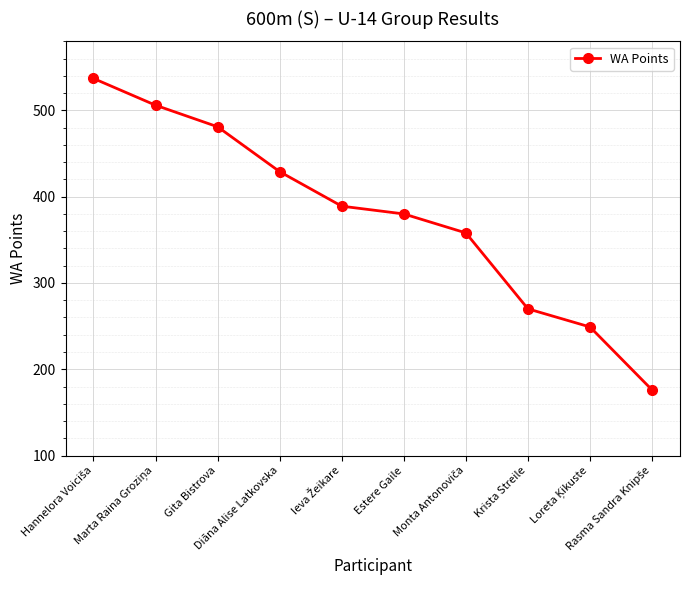

How many categories are shown in the chart?

10